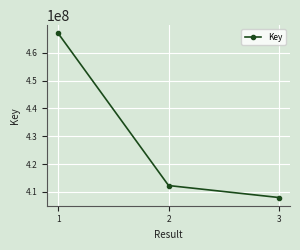

Is this an area chart (filled region under the line)?

No